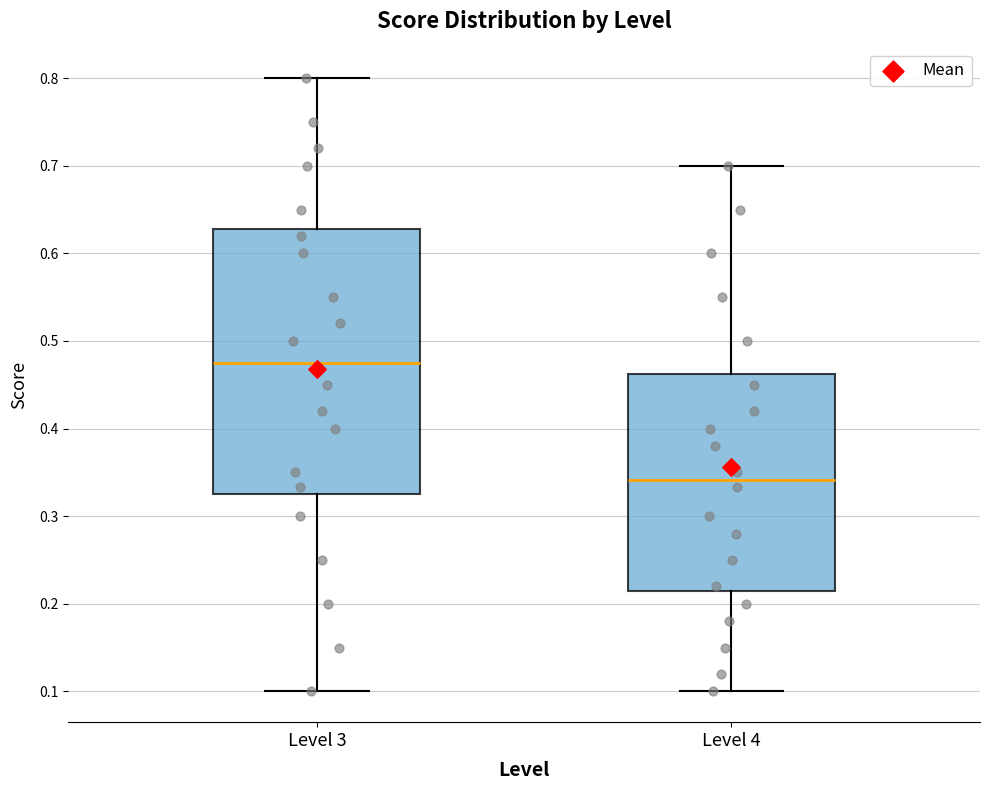

Reading left to right, transcribe this box plot: for each box, give where its median line is, the range the box spans, and where its two whiskers end, as read against the y-axis. The values are not printed on the chart, so give them approximately, as read against the axis.

Level 3: median 0.48, box 0.32 to 0.63, whiskers 0.10 to 0.80
Level 4: median 0.34, box 0.22 to 0.46, whiskers 0.10 to 0.70